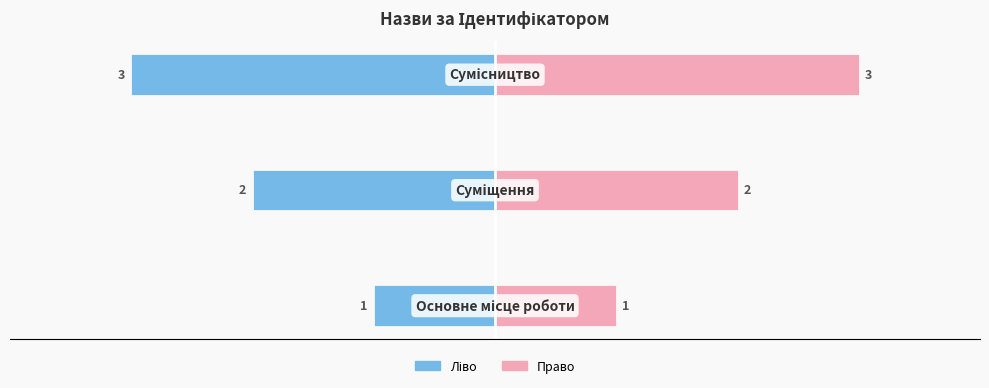

Reading left to right, what are all the values shown in this chart?

Ідентифікатор (ліво): −4=-1	−3=-2	−2=-3
Ідентифікатор (право): −4=1	−3=2	−2=3